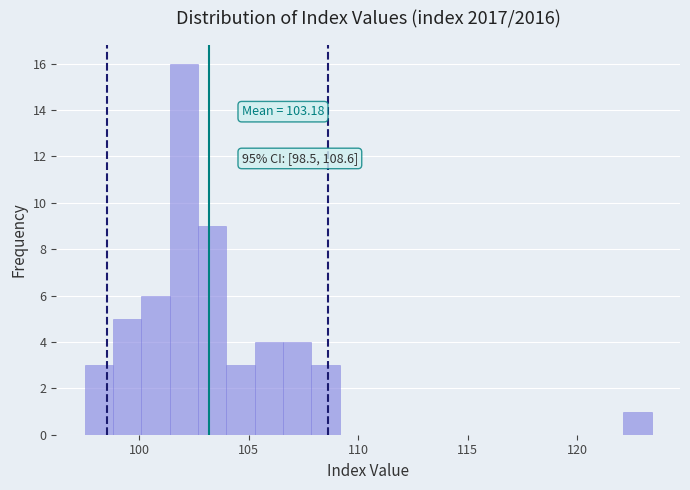

Around what value on the x-axis is the tallest bar? Give the approximate position of its centre, as read against the axis.

102.0